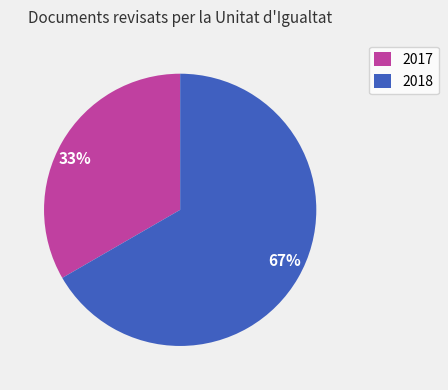

Between 2018 and 2017, which is larger?

2018